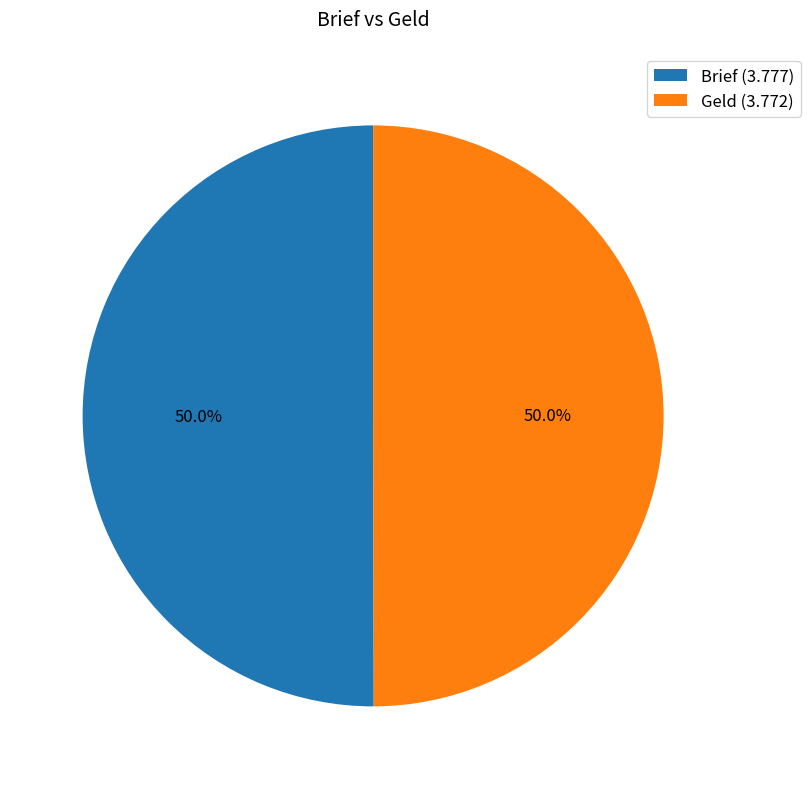

Do Brief and Geld together represent more than half of the pie?

Yes